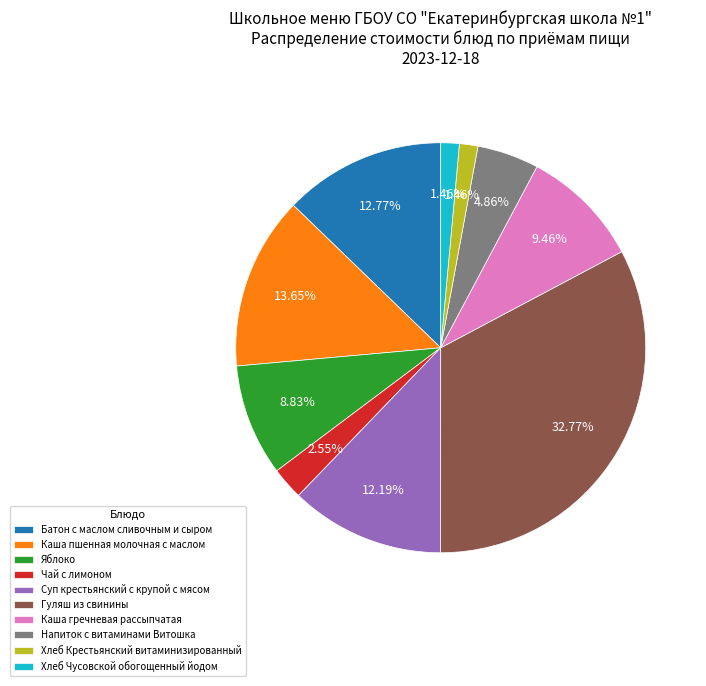

Which category has the biggest portion of the pie?

Гуляш из свинины